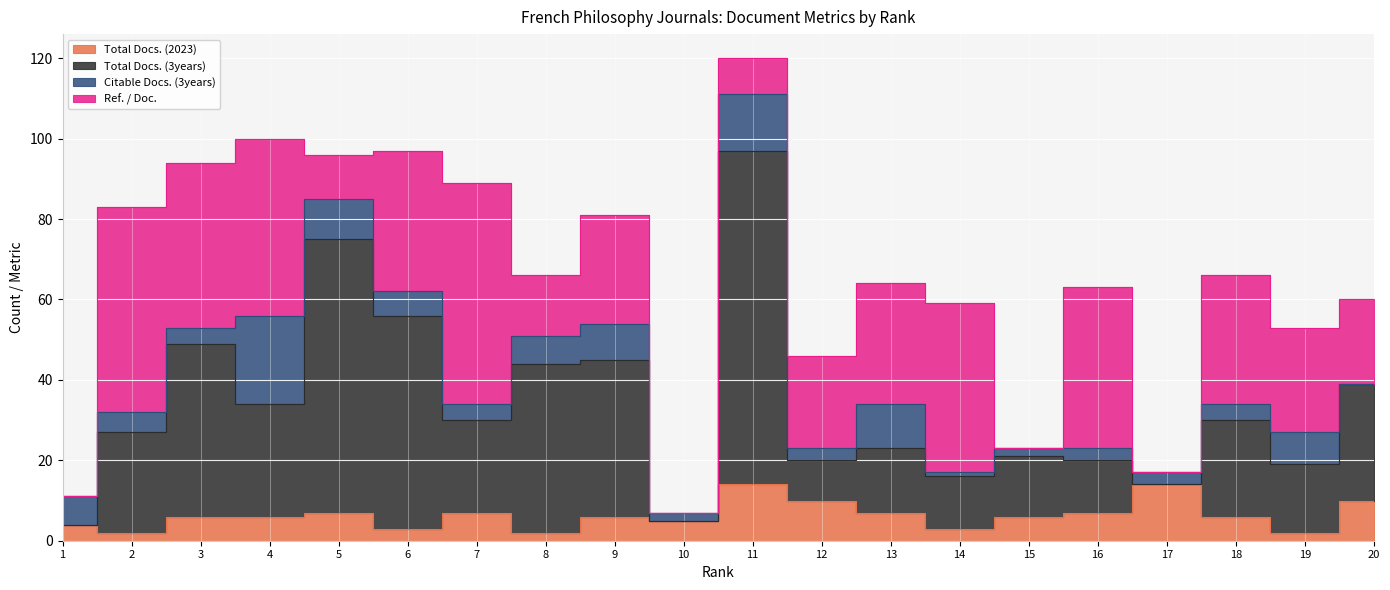

True or false: Total Docs. (3years) and Total Docs. (2023) cross at least once.

False